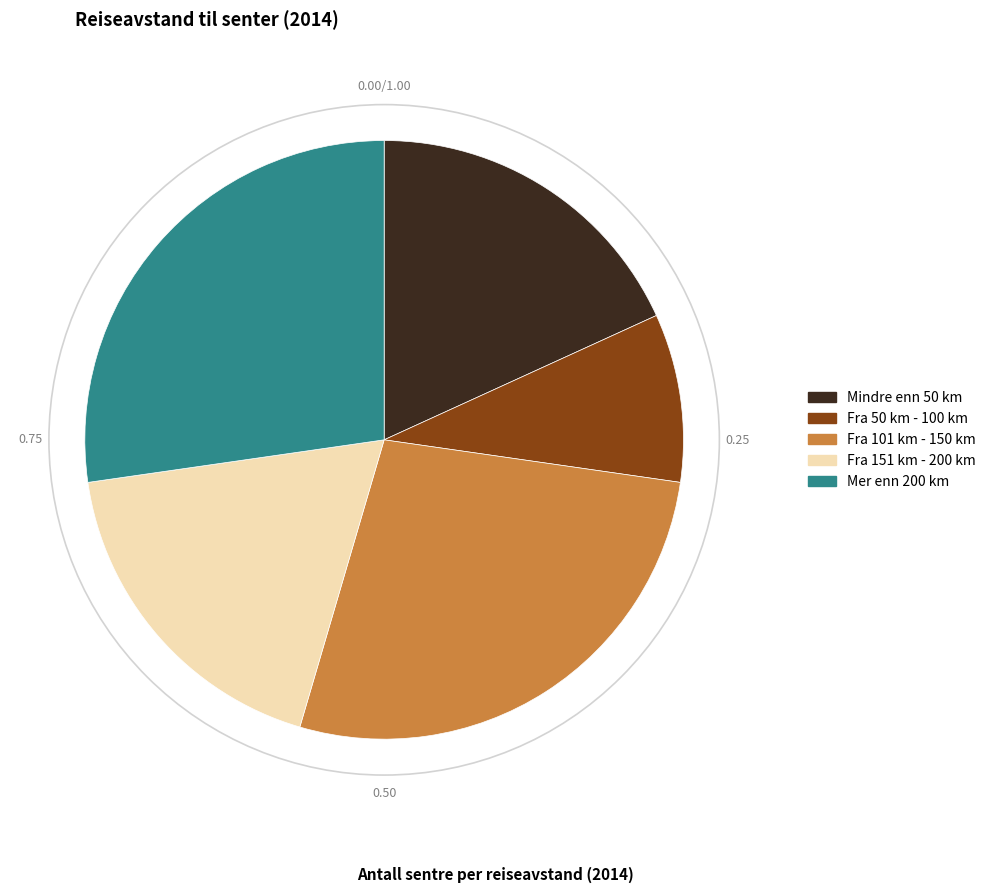

Does any single category account for the majority?

No